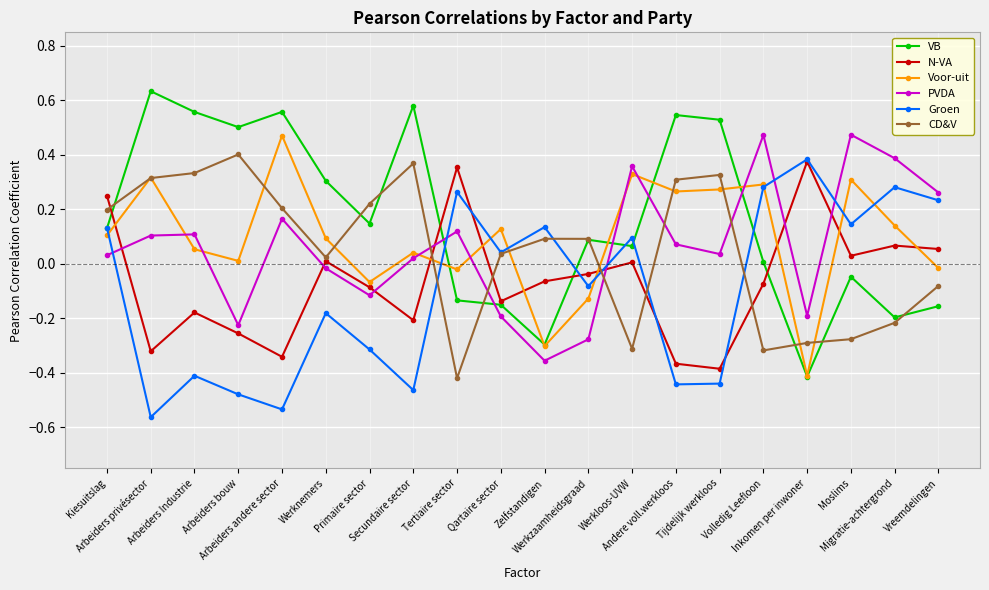

How many times do CD&V and PVDA cross each other?

5